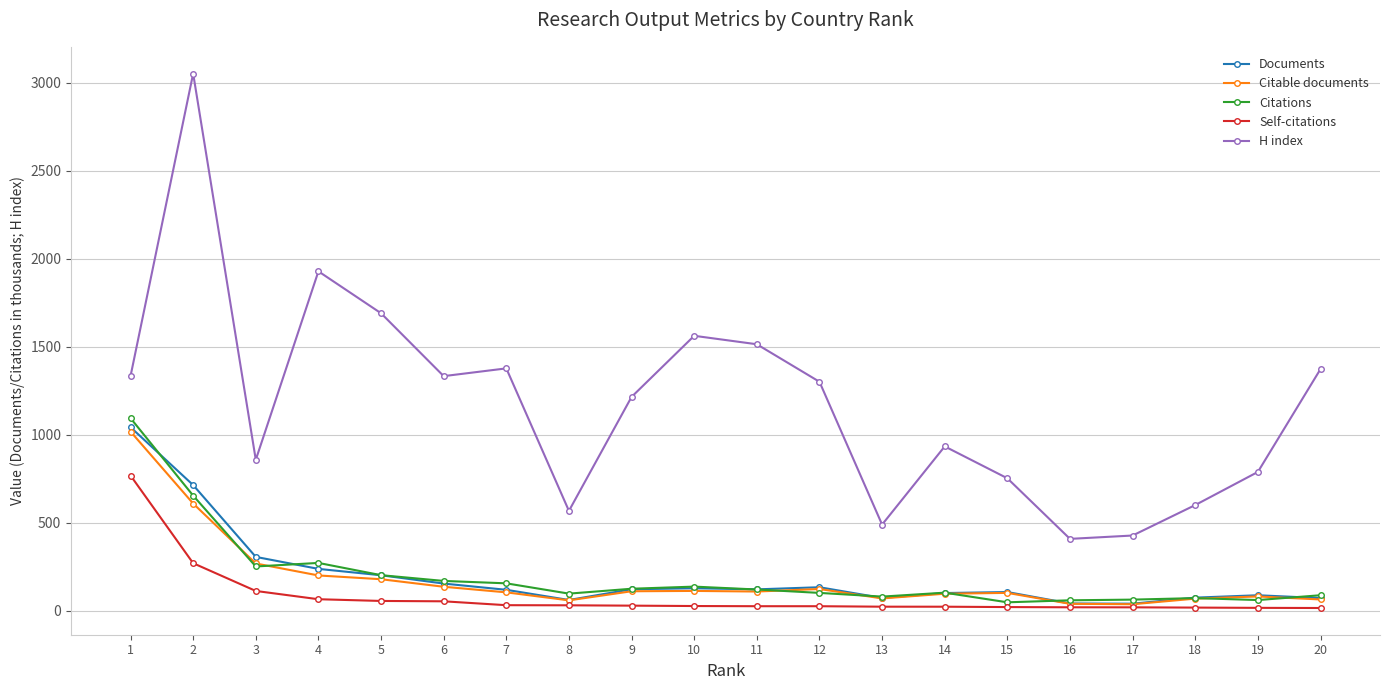

What is the maximum value shown in the chart?

3051.0